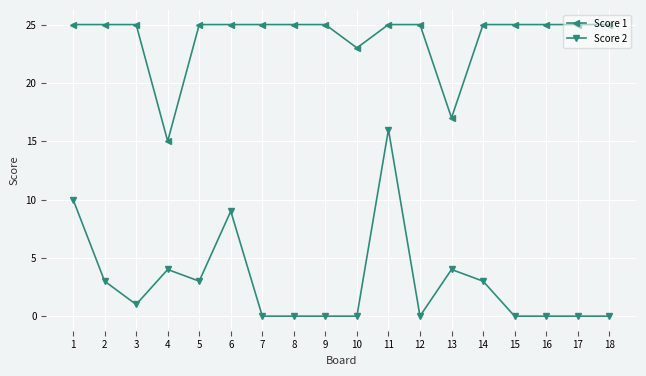

At which category does Score 2 reach its first local valley?

3